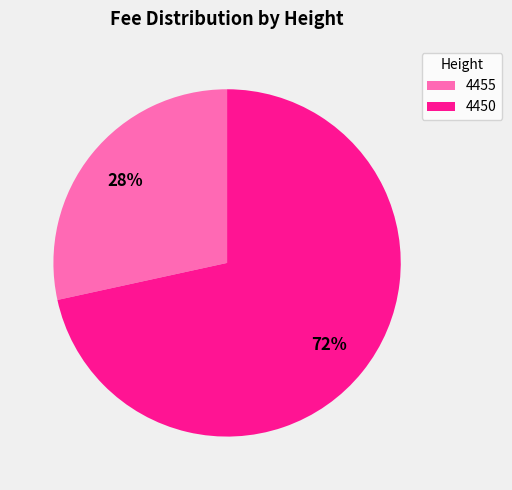

Which has a higher value, 4450 or 4455?

4450